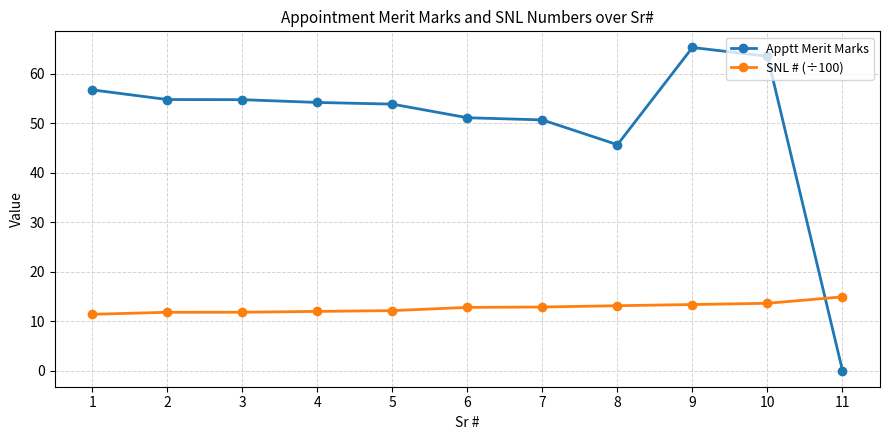

What is the difference between the highest and lowest values at 11?

14.9